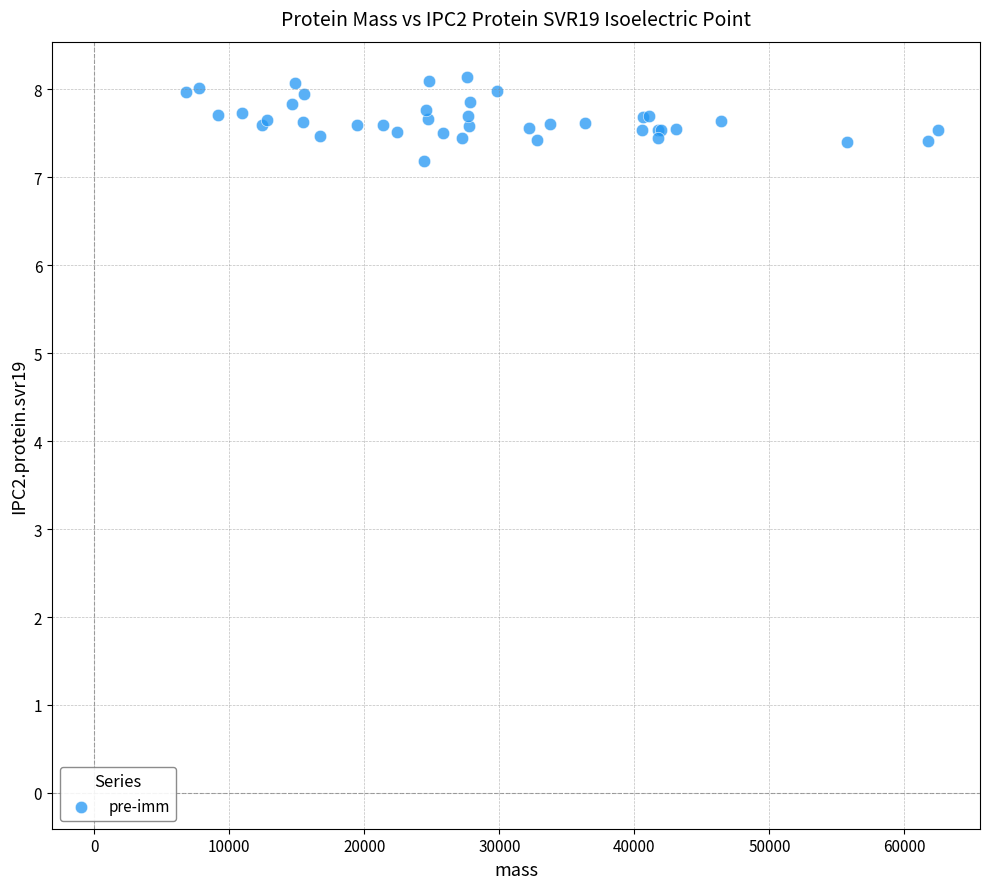

What Y value in the scatter plot is closest to 7?

7.2